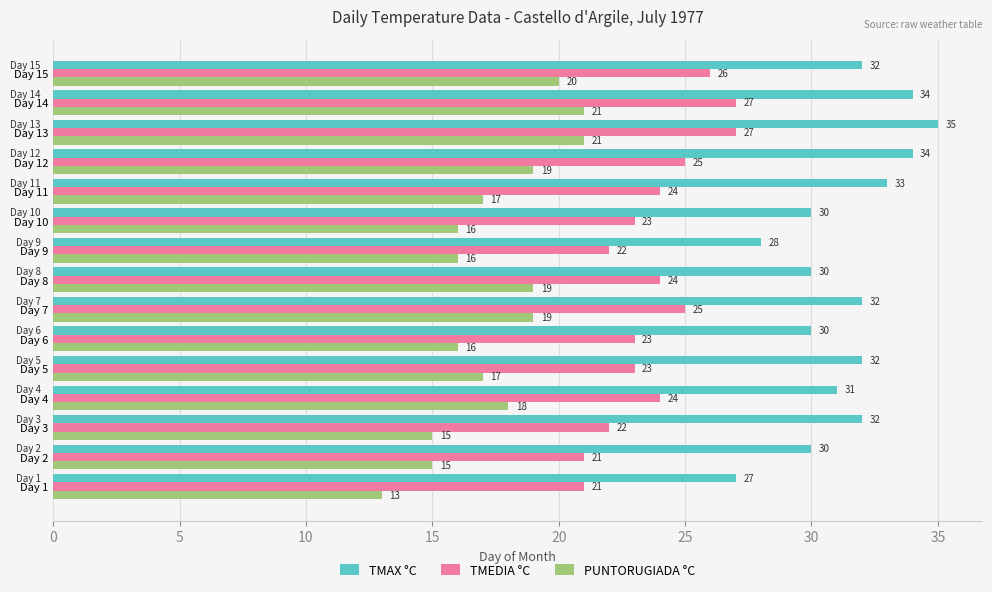

Is the value of TMAX °C at Day 5 greater than the value of TMEDIA °C at Day 6?

Yes